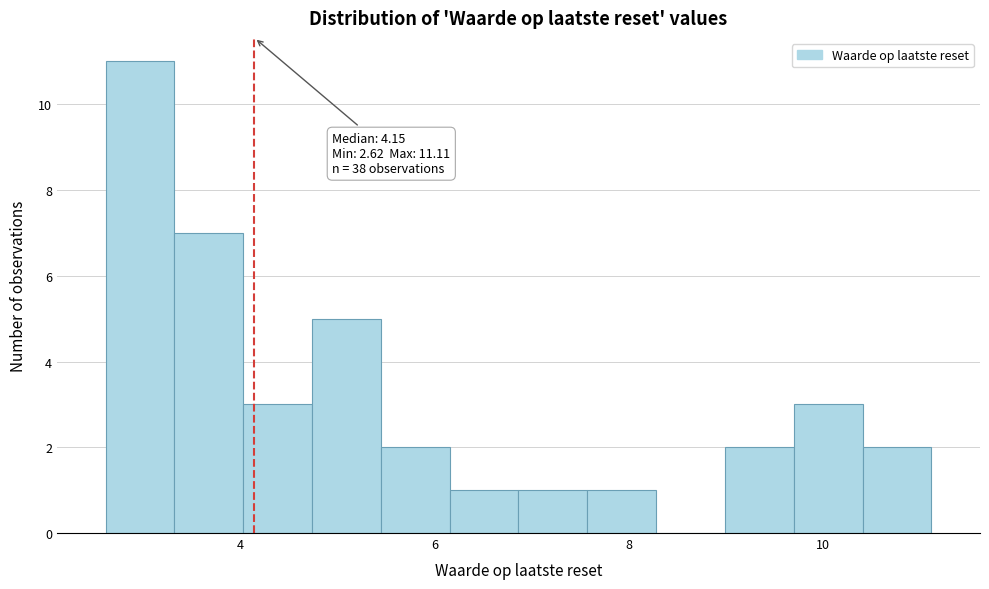

Around what value on the x-axis is the tallest bar? Give the approximate position of its centre, as read against the axis.

3.0